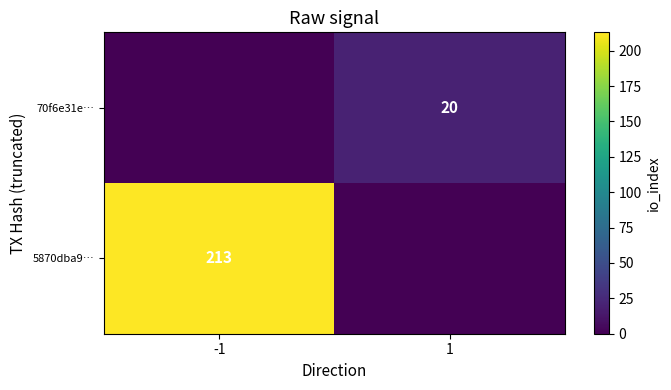

What is the difference between the highest and lowest values at -1?

213